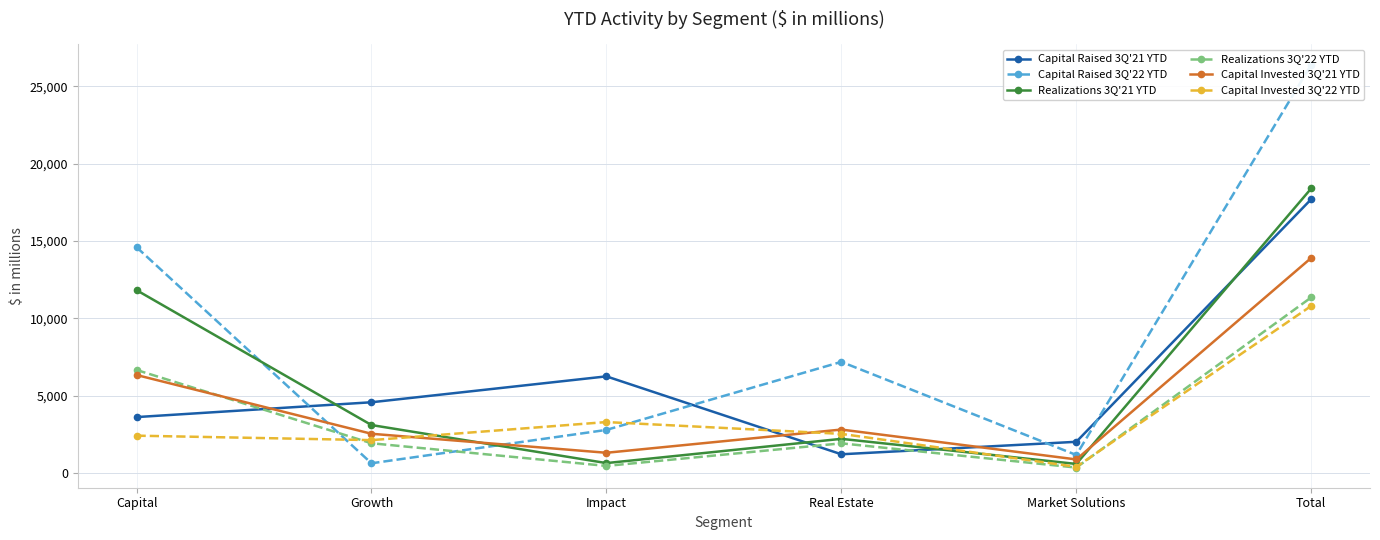

Rank the categories by Capital Raised 3Q'21 YTD value from highest to lowest.

Total, Impact, Growth, Capital, Market Solutions, Real Estate